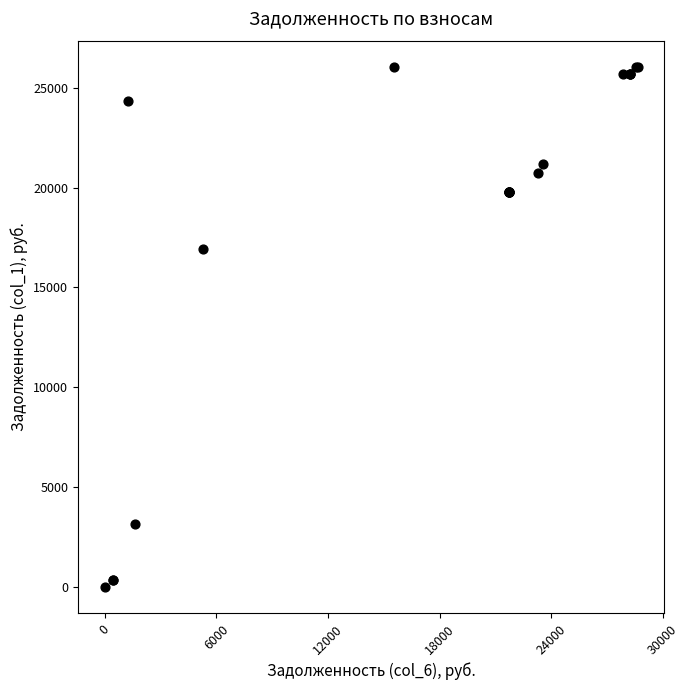

What Y value in the scatter plot is closest to 13023?

16935.3